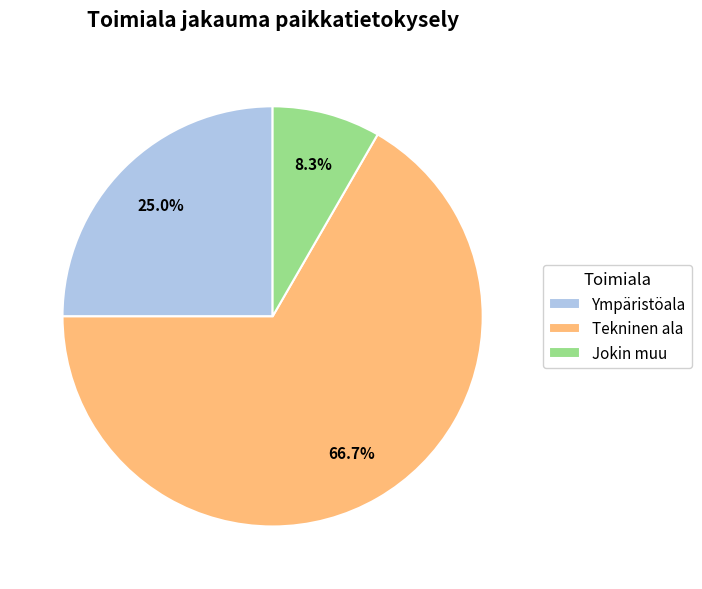

To the nearest percent, what is the average slice percentage?

33%